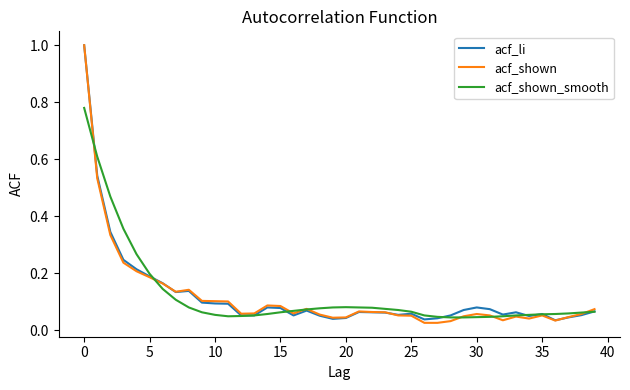

Which series has the widest spread of values?

acf_shown